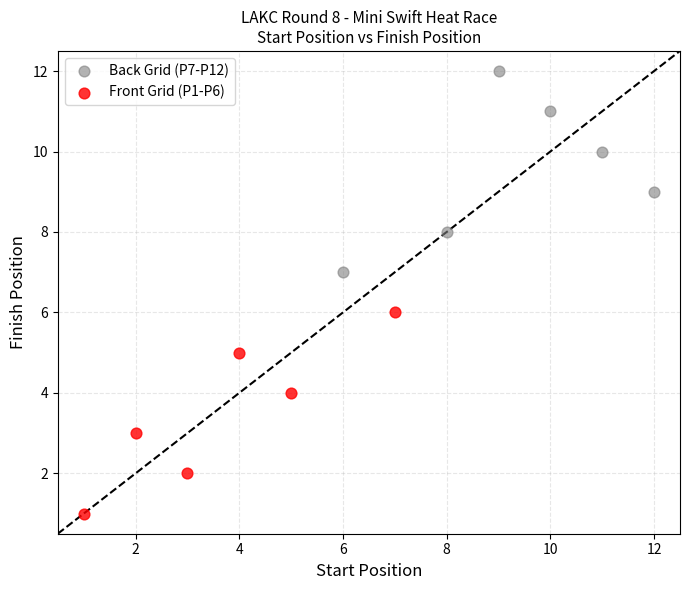

Which series contains the lowest Y value?

Front Grid (P1-P6)